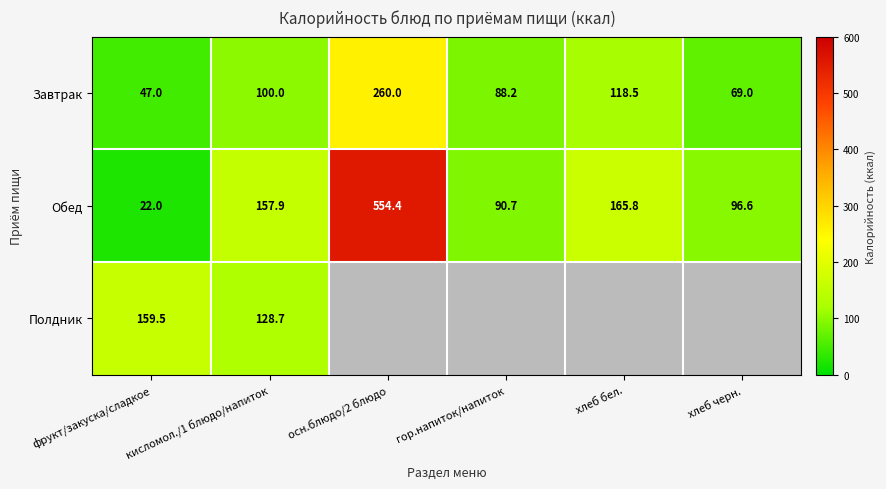

The value of Обед at фрукт/закуска/сладкое is 31.1. True or false?

False